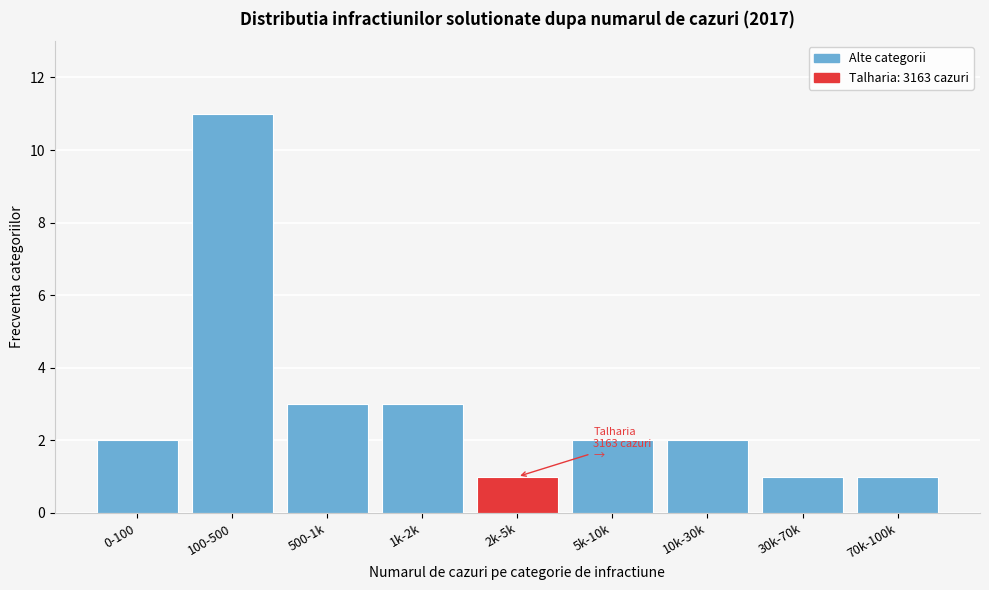

Reading left to right, transcribe all the data shown in this chart.

2	11	3	3	1	2	2	1	1